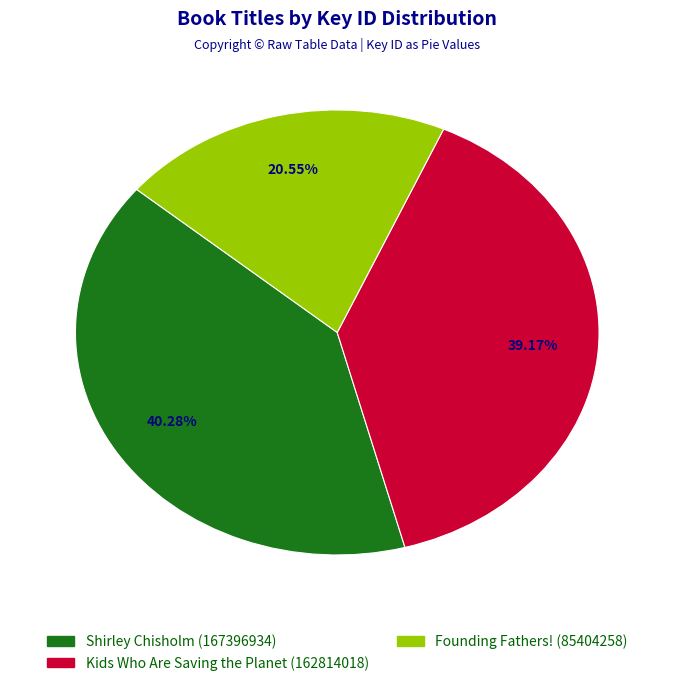

What is the ratio of the value at Kids Who Are Saving the Planet (162814018) to the value at Shirley Chisholm (167396934)?

1.0